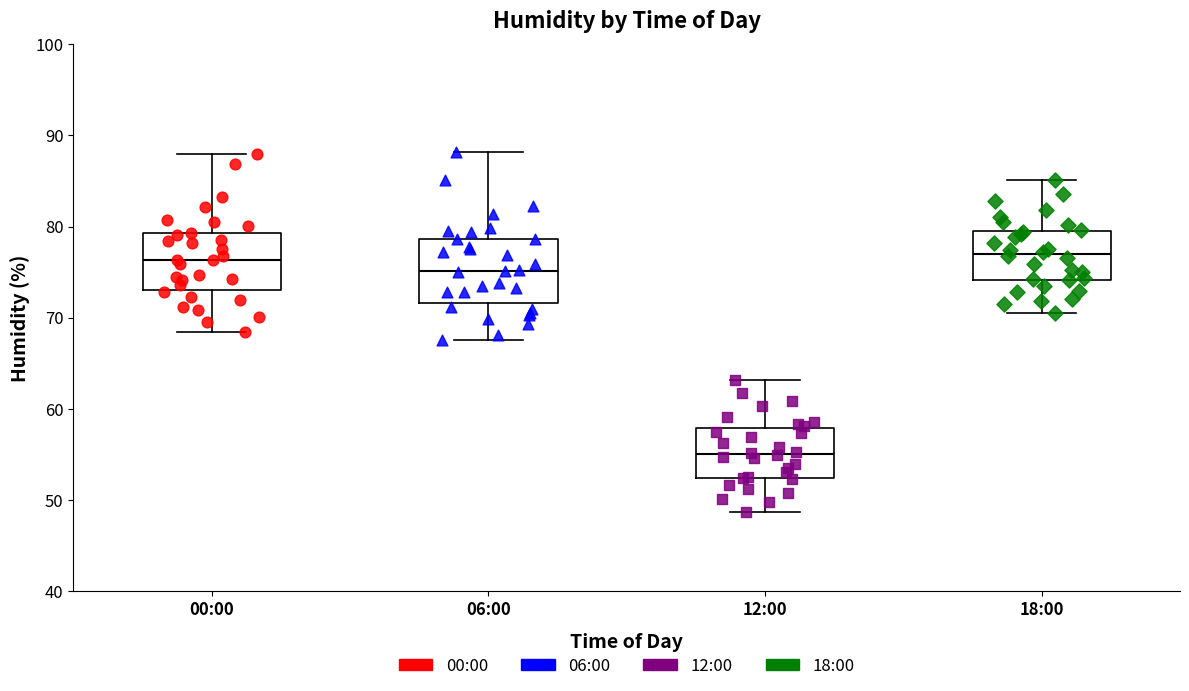

Reading left to right, transcribe this box plot: for each box, give where its median line is, the range the box spans, and where its two whiskers end, as read against the y-axis. The values are not printed on the chart, so give them approximately, as read against the axis.

00:00: median 76, box 73 to 79, whiskers 68 to 88
06:00: median 75, box 72 to 79, whiskers 68 to 88
12:00: median 55, box 52 to 58, whiskers 49 to 63
18:00: median 77, box 74 to 80, whiskers 71 to 85